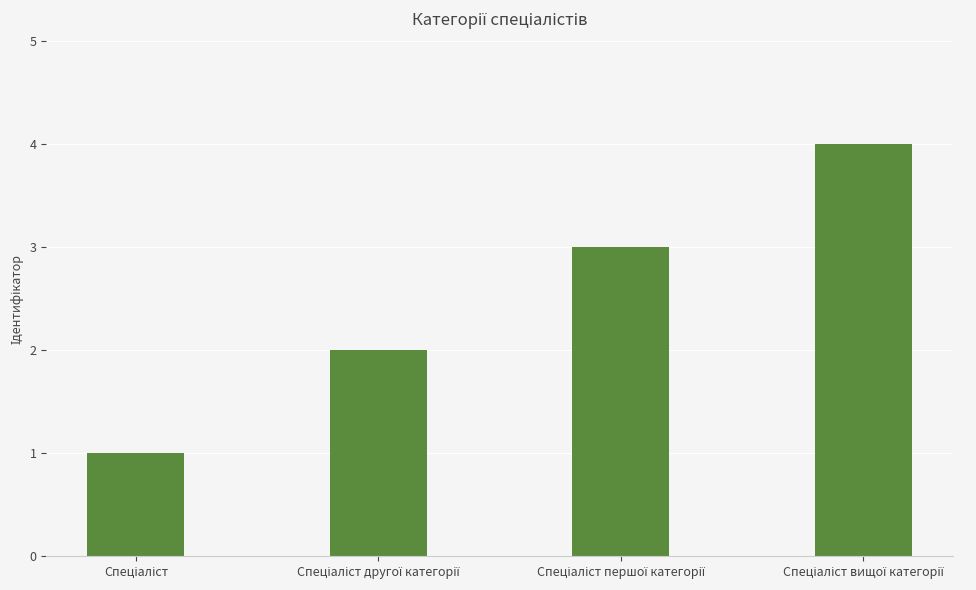

What is the greatest value displayed?

4